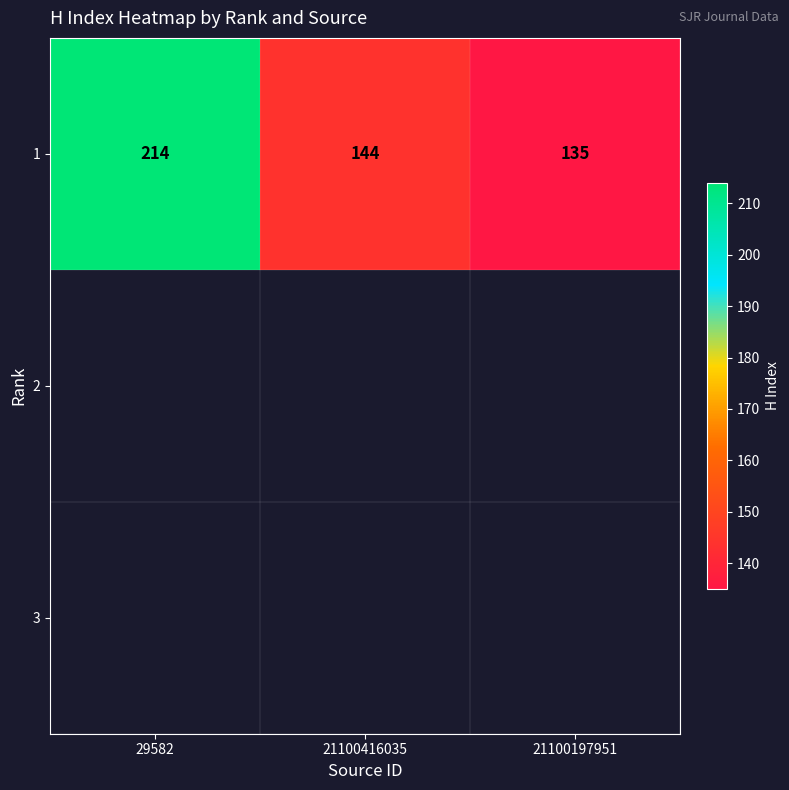

Reading left to right, extract all data points from this chart.

29582=214	21100416035=144	21100197951=135